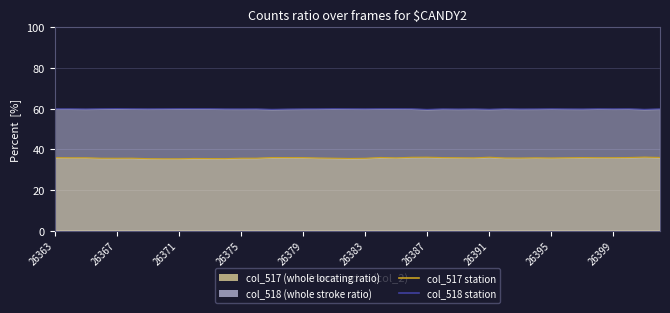

At 31, list the series in order from smallest to largest.

col_517, col_518